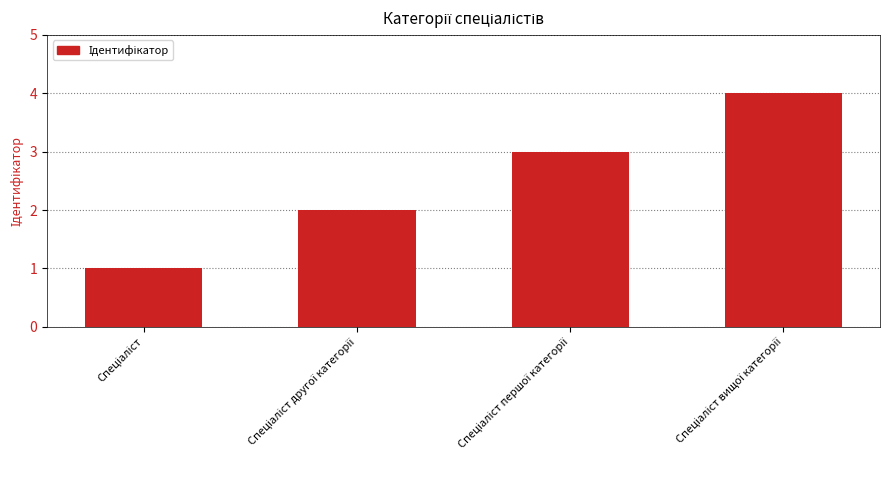

What is the sum of all values?

10